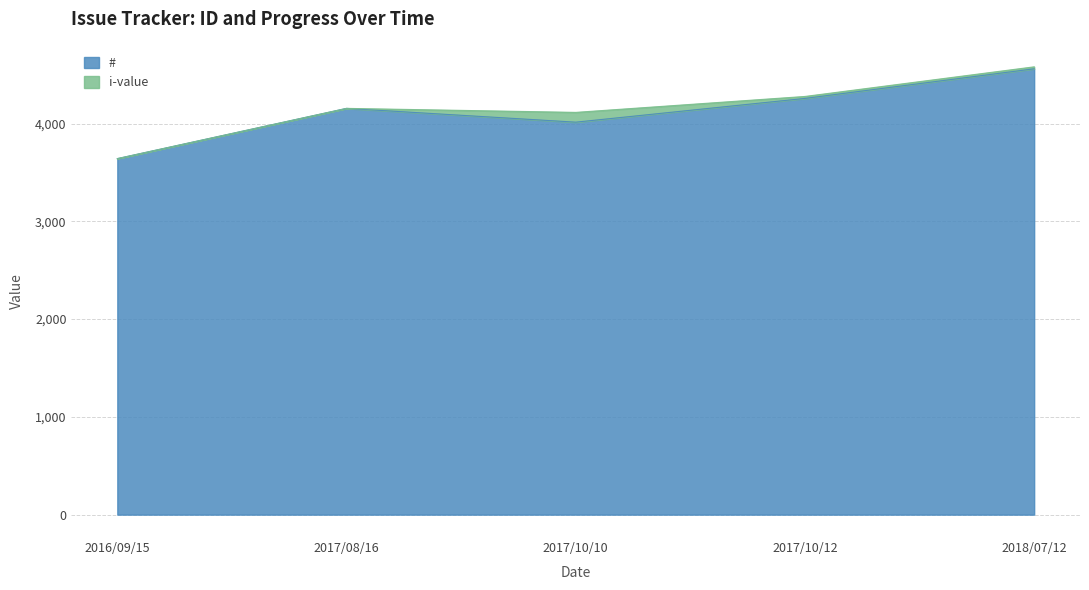

What is the label of the 2nd point from the left?

2017/08/16